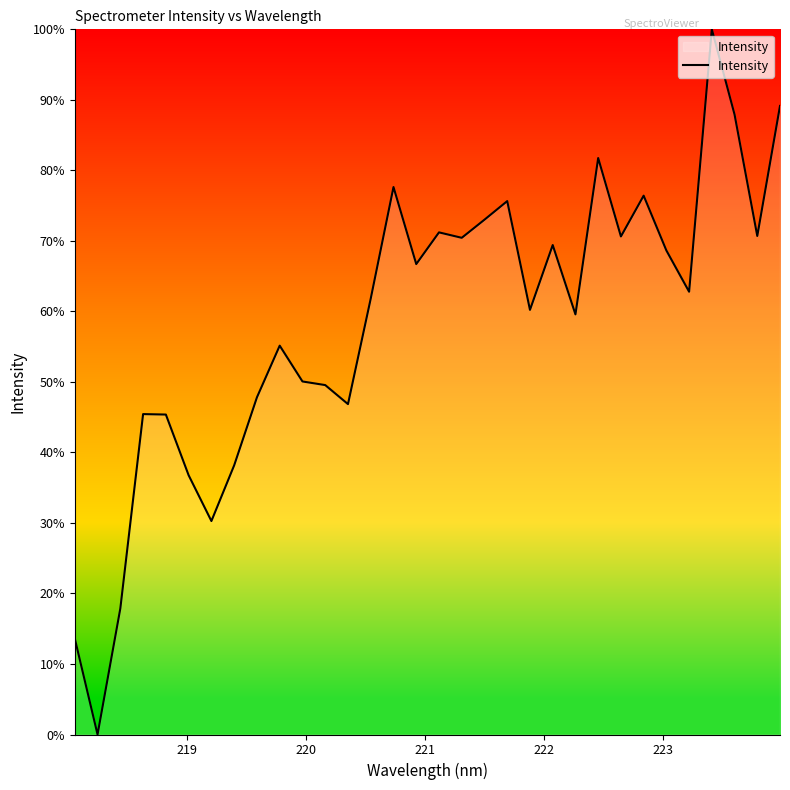

What is the difference between the maximum and minimum values?

100.0